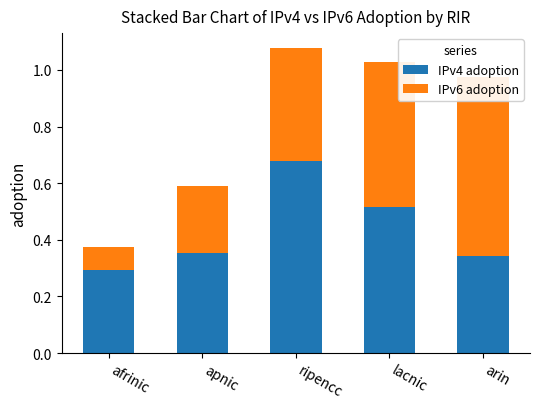

List the series in order of their peak value, lowest first.

IPv6 adoption, IPv4 adoption